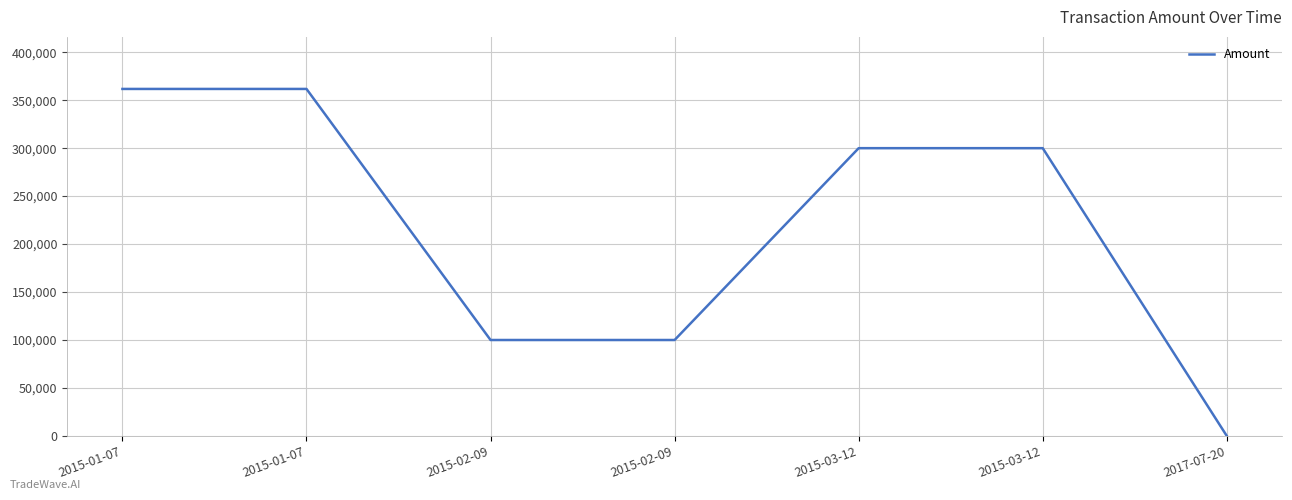

Which category has the lowest value across all series?

2017-07-20